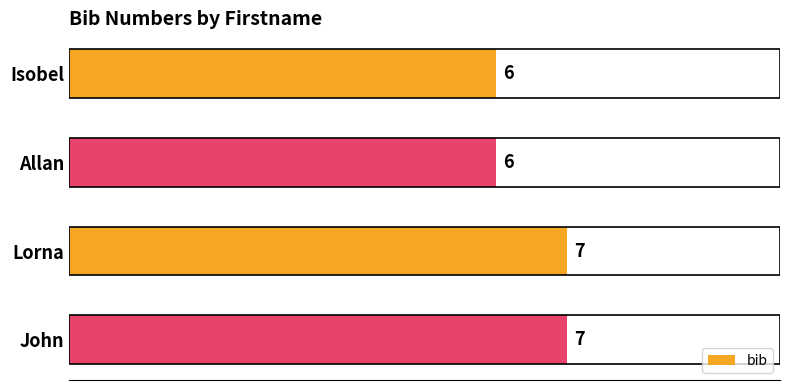

Is it true that the value at Isobel is 6?

True